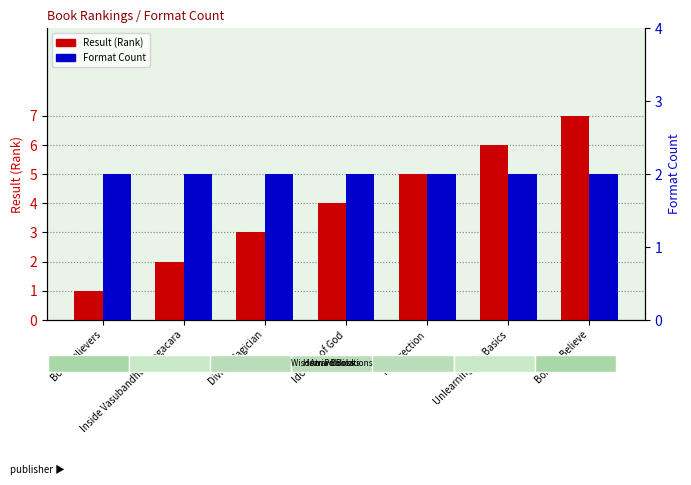

What is the value of the Format Count bar at the 4th from the left?

2